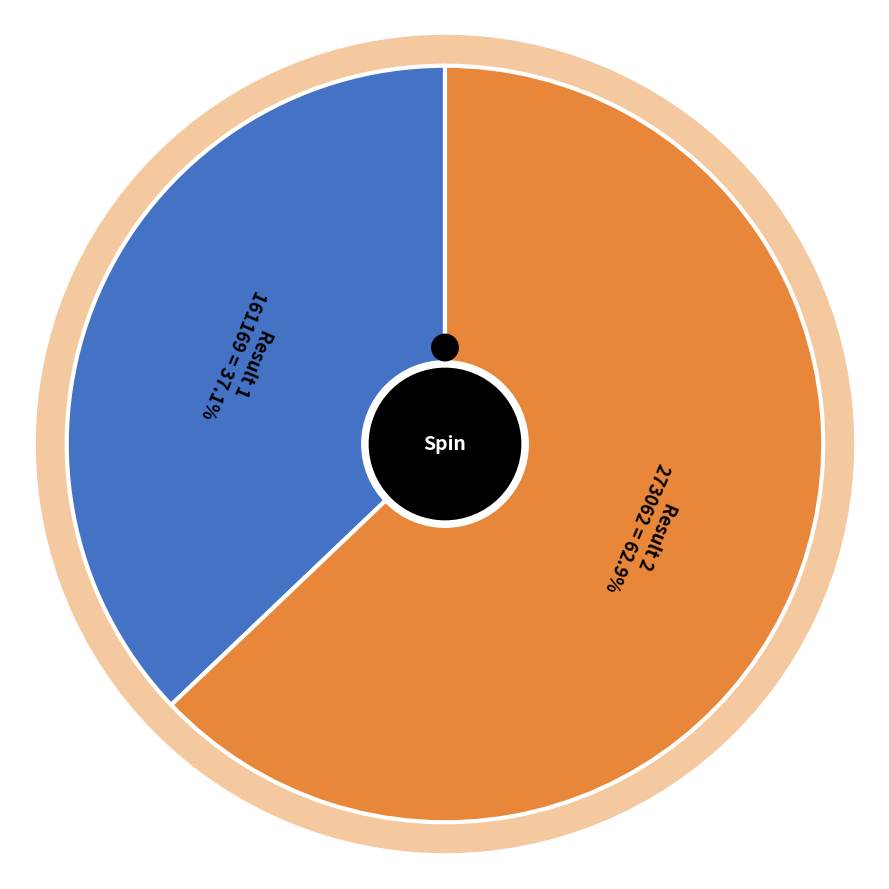

To the nearest percent, what portion does Result 2 represent?

63%